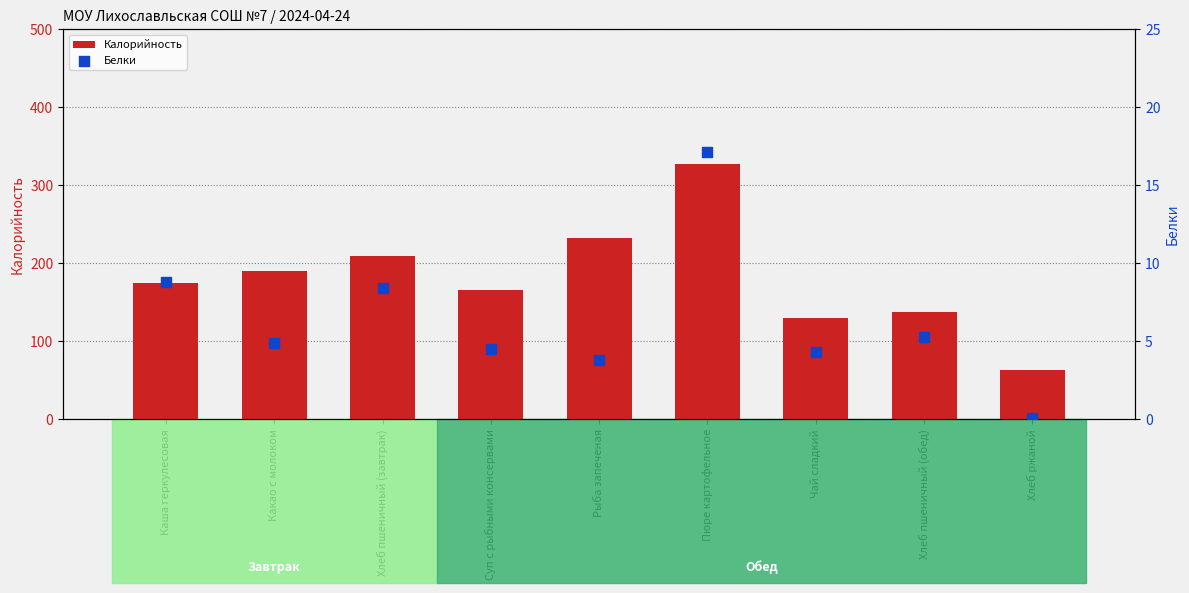

What is the total value across all series at Чай сладкий?

133.8